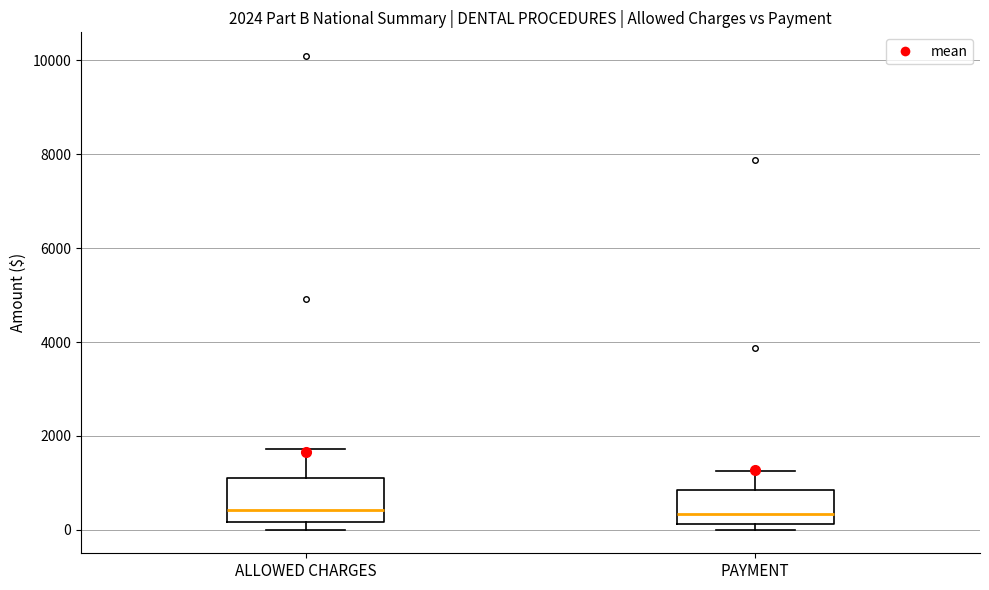

Comparing the boxes themselves (not the whiskers), which one is the tallest?

ALLOWED CHARGES